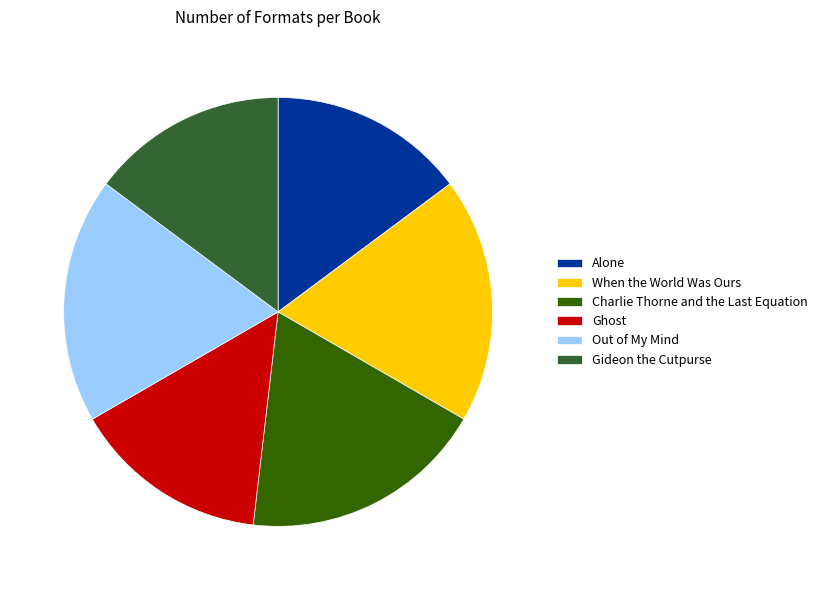

How many slices are in this pie chart?

6